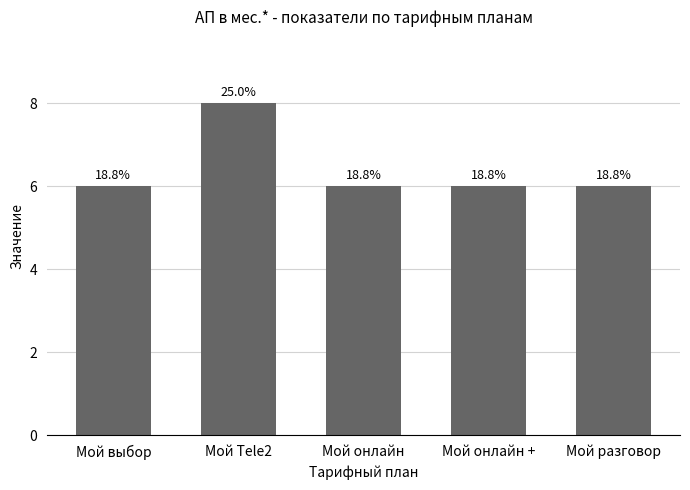

What is the approximate value at Мой выбор?

6